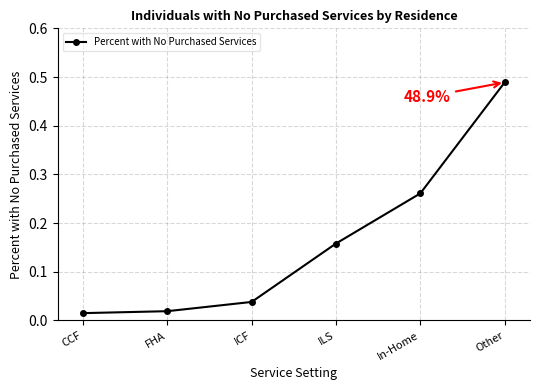

Between Other and CCF, which is larger?

Other